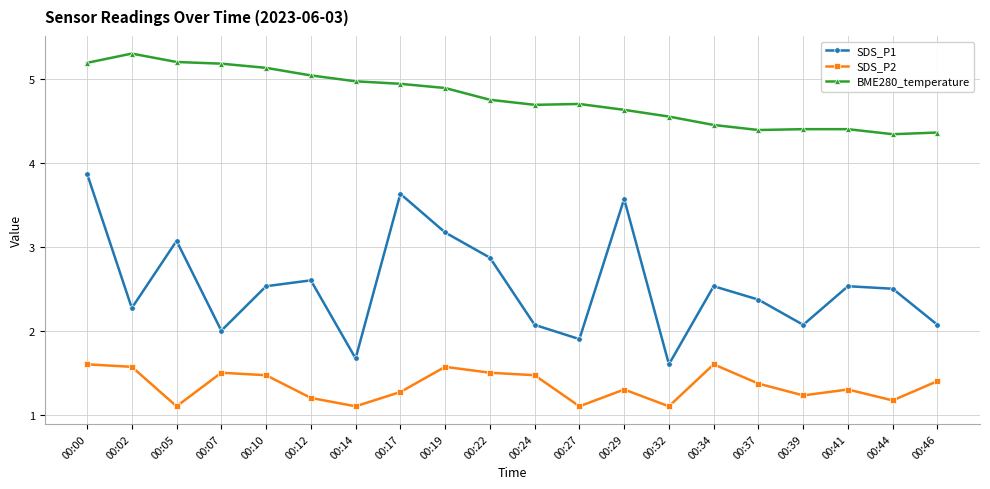

True or false: SDS_P1 has a value of 0.5 at 00:34.

False